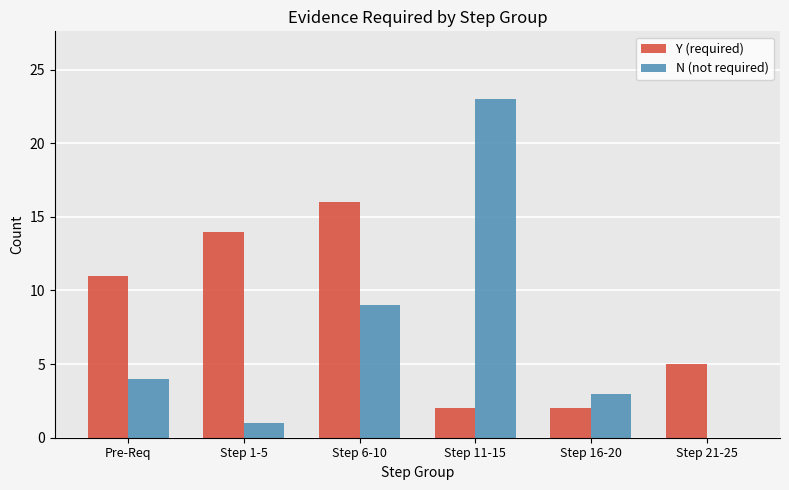

Is the value of N (not required) at Pre-Req greater than the value of Y (required) at Pre-Req?

No